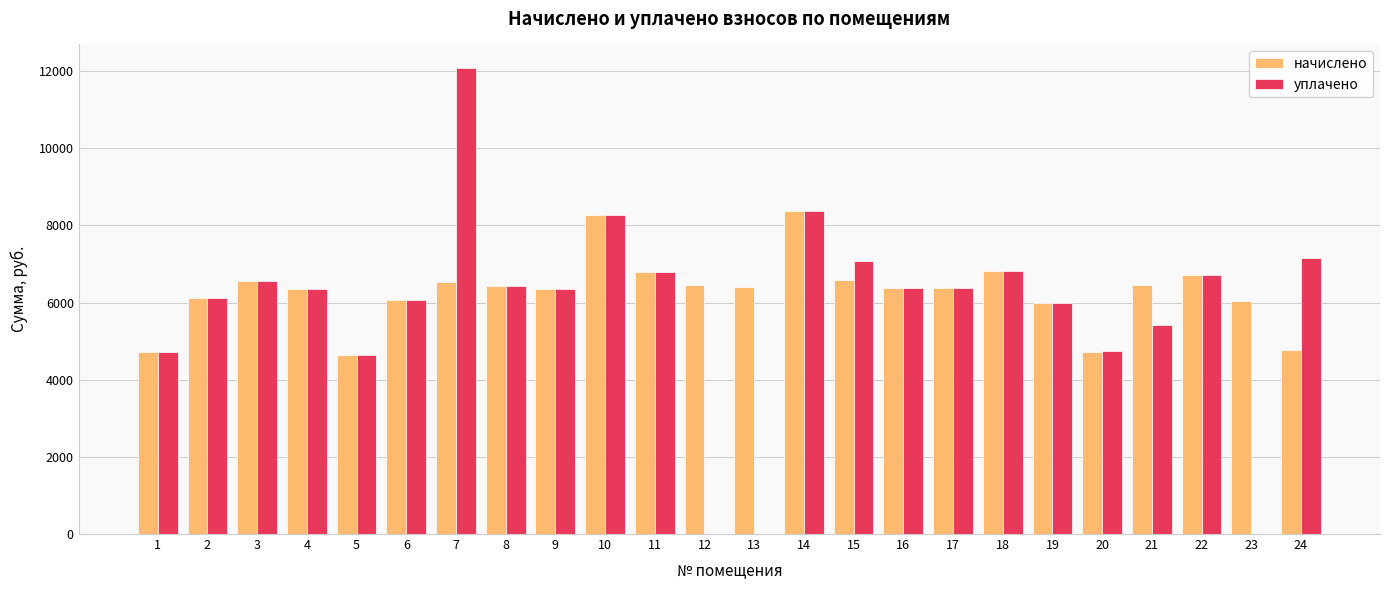

Which series has the largest total across all categories?

начислено